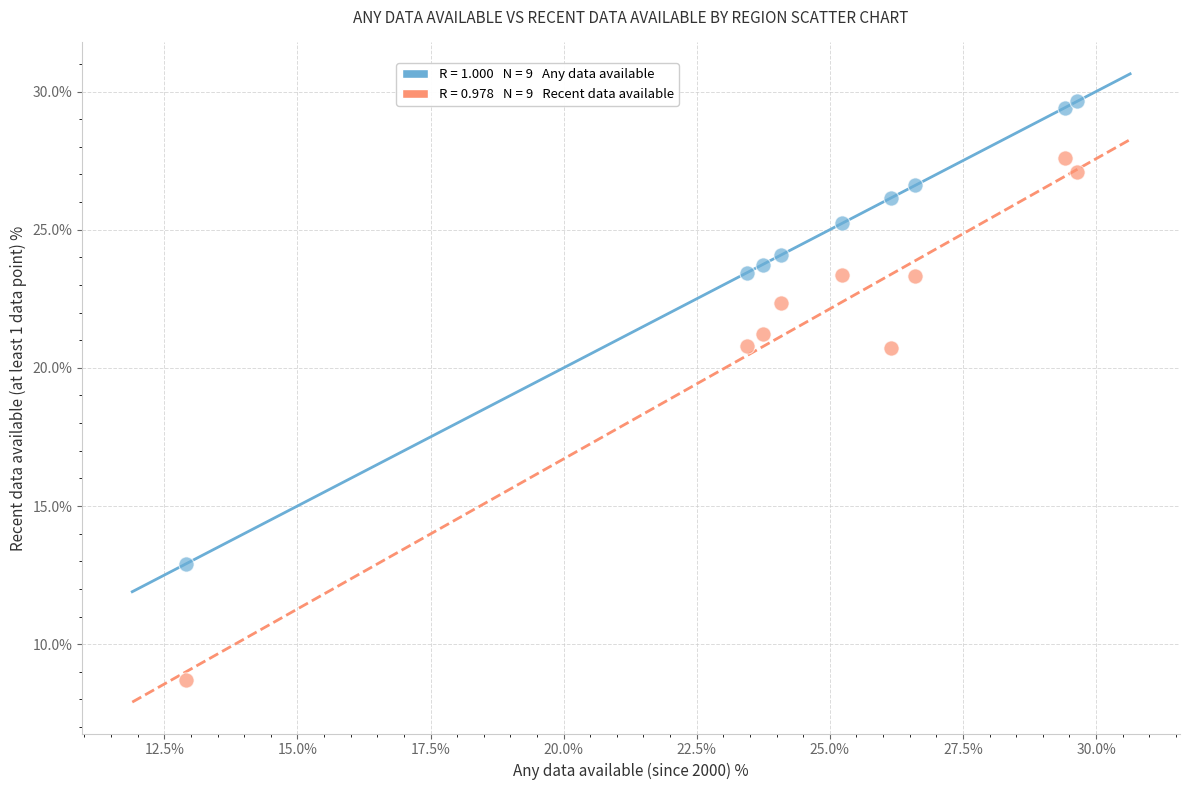

Across all data points, what is the range of X values (max minus min)?

16.7